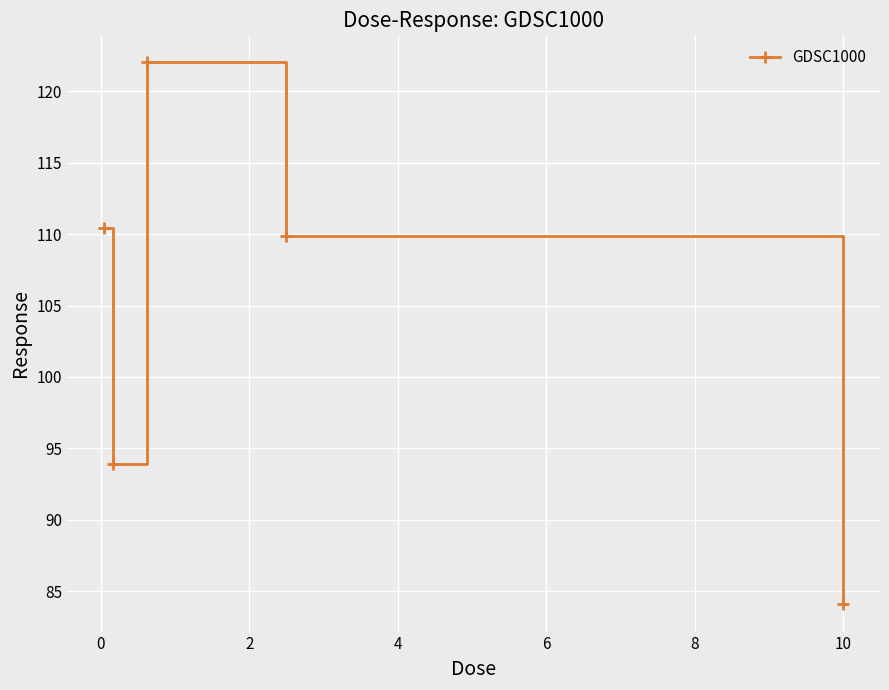

What is the average value?

104.1